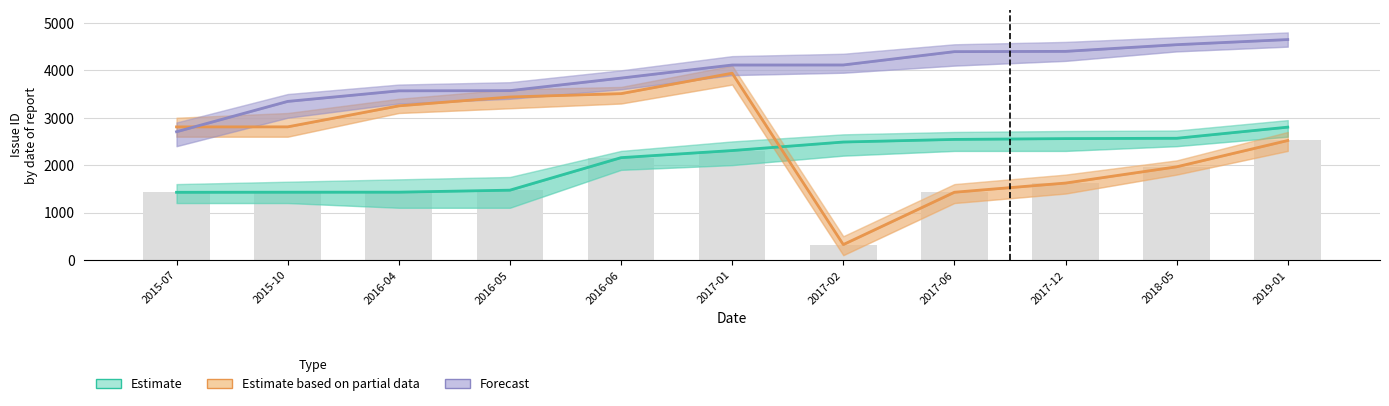

What is the label of the 9th bar from the right?

2016-04